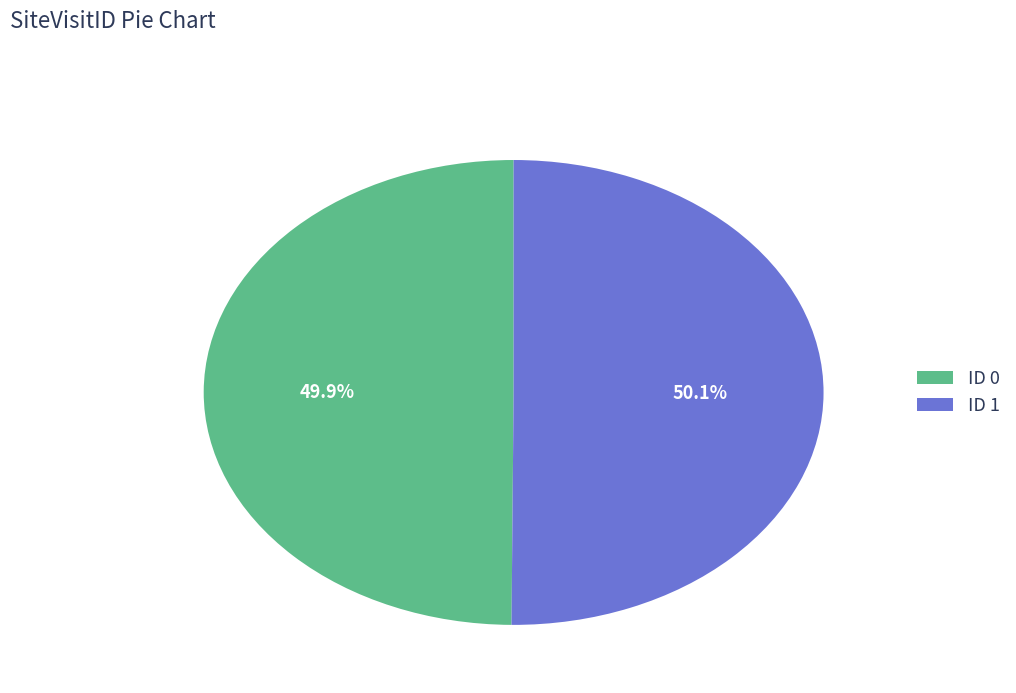

To the nearest percent, what is the average slice percentage?

50%